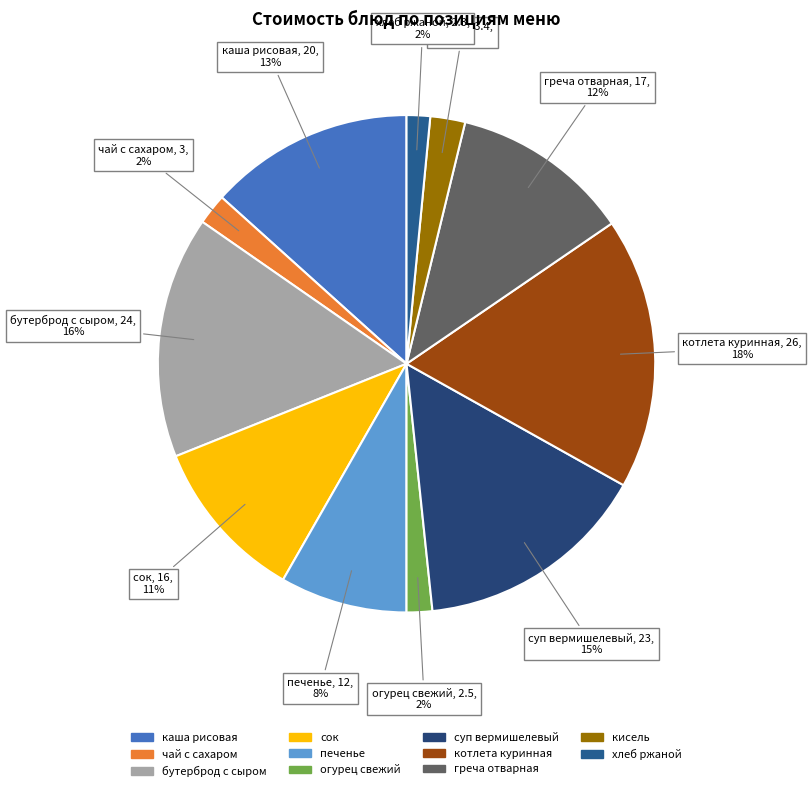

How many segments does this pie chart have?

11